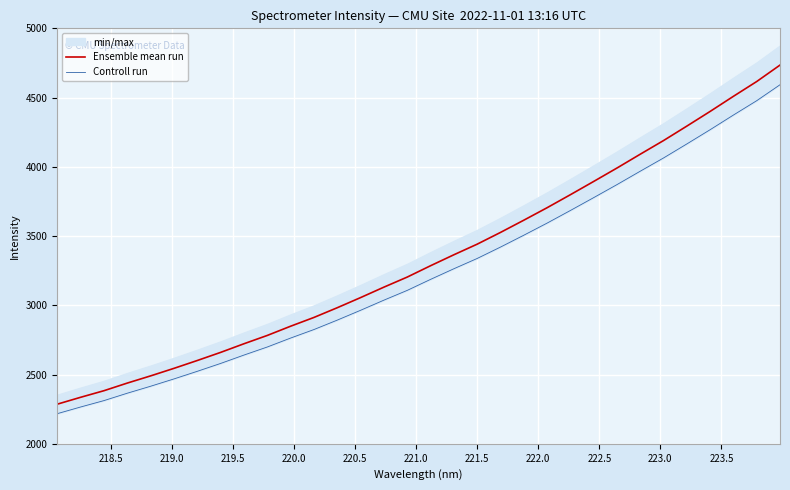

True or false: Ensemble mean run and Controll run intersect in this chart.

False